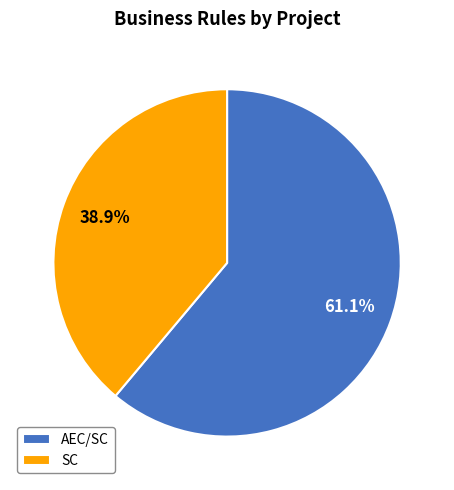

To the nearest percent, what portion does SC represent?

39%